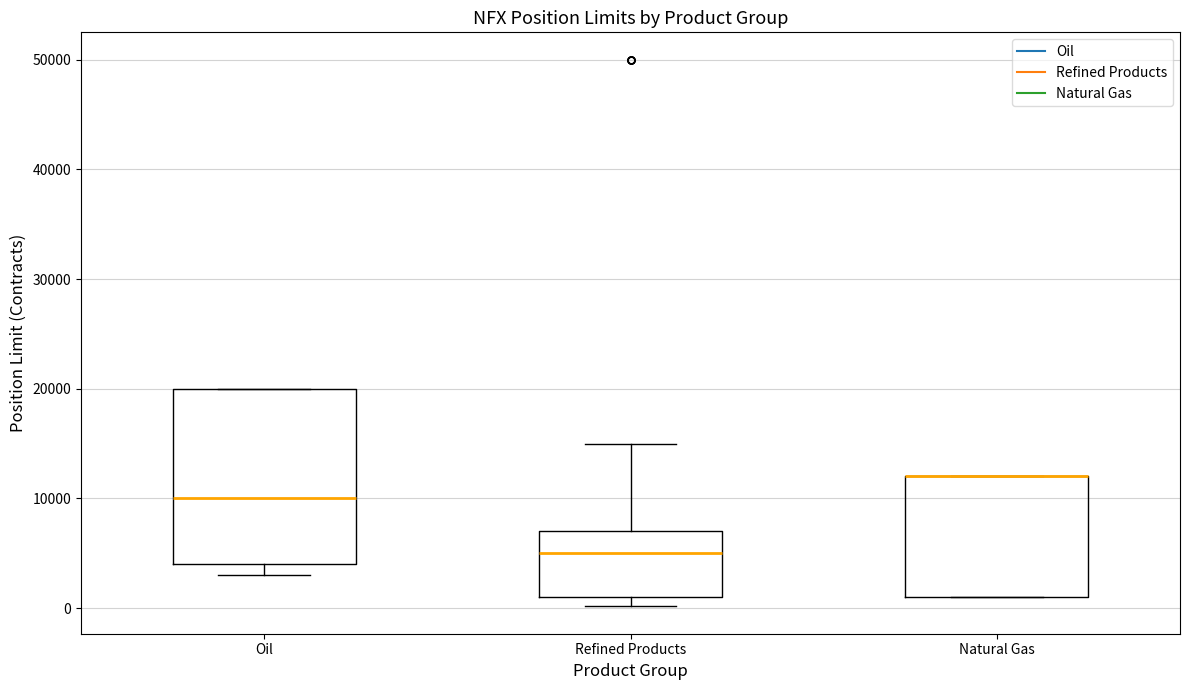

Reading left to right, transcribe this box plot: for each box, give where its median line is, the range the box spans, and where its two whiskers end, as read against the y-axis. The values are not printed on the chart, so give them approximately, as read against the axis.

Oil: median 10000, box 4000 to 20000, whiskers 3000 to 20000
Refined Products: median 5000, box 1000 to 7000, whiskers 0 to 15000
Natural Gas: median 12000 (drawn on the box's upper edge), box 1000 to 12000, whiskers 1000 to 12000